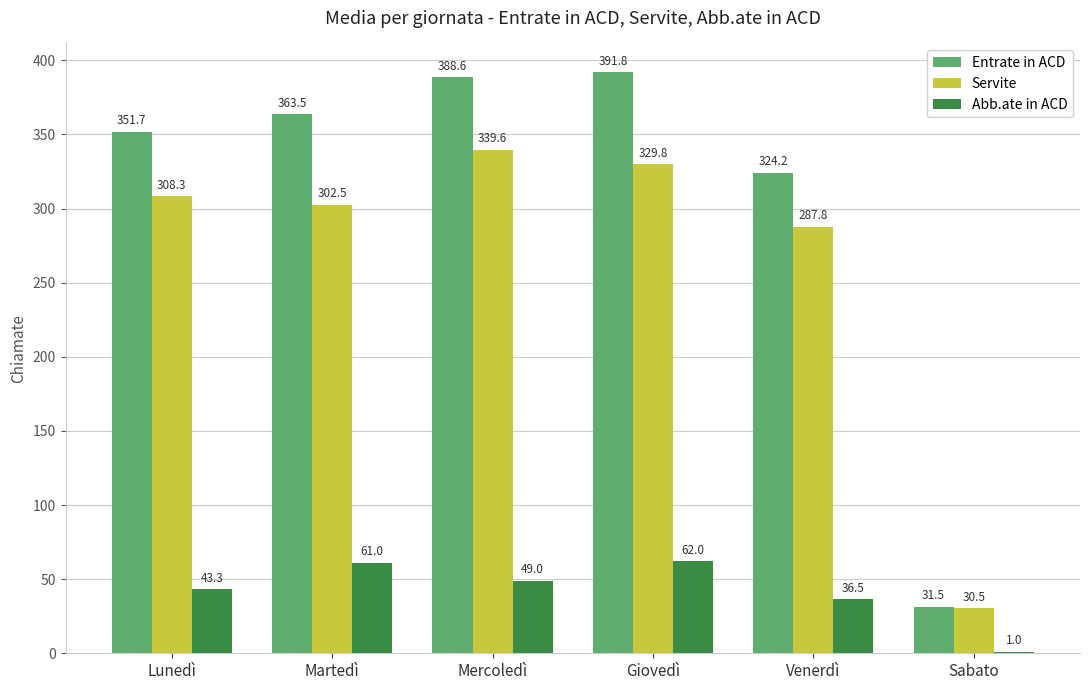

What is the maximum value shown in the chart?

391.8